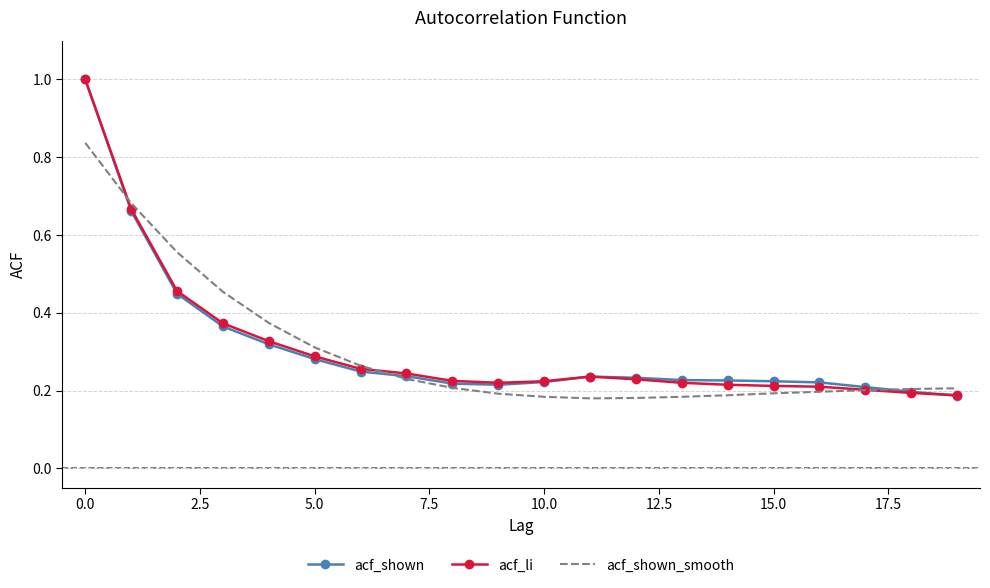

What is the maximum value shown in the chart?

1.0